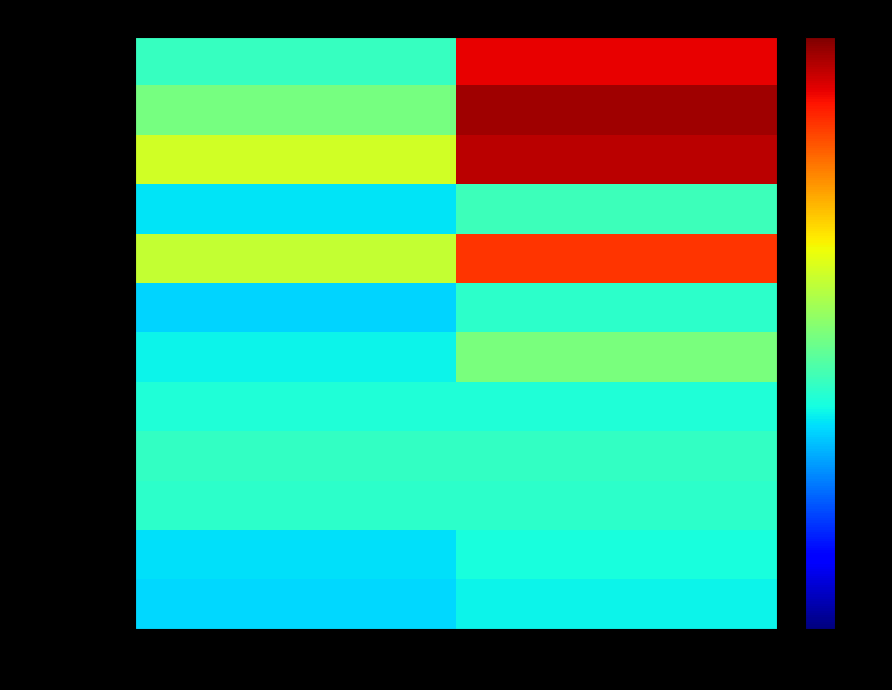

Which series has the largest total across all categories?

26